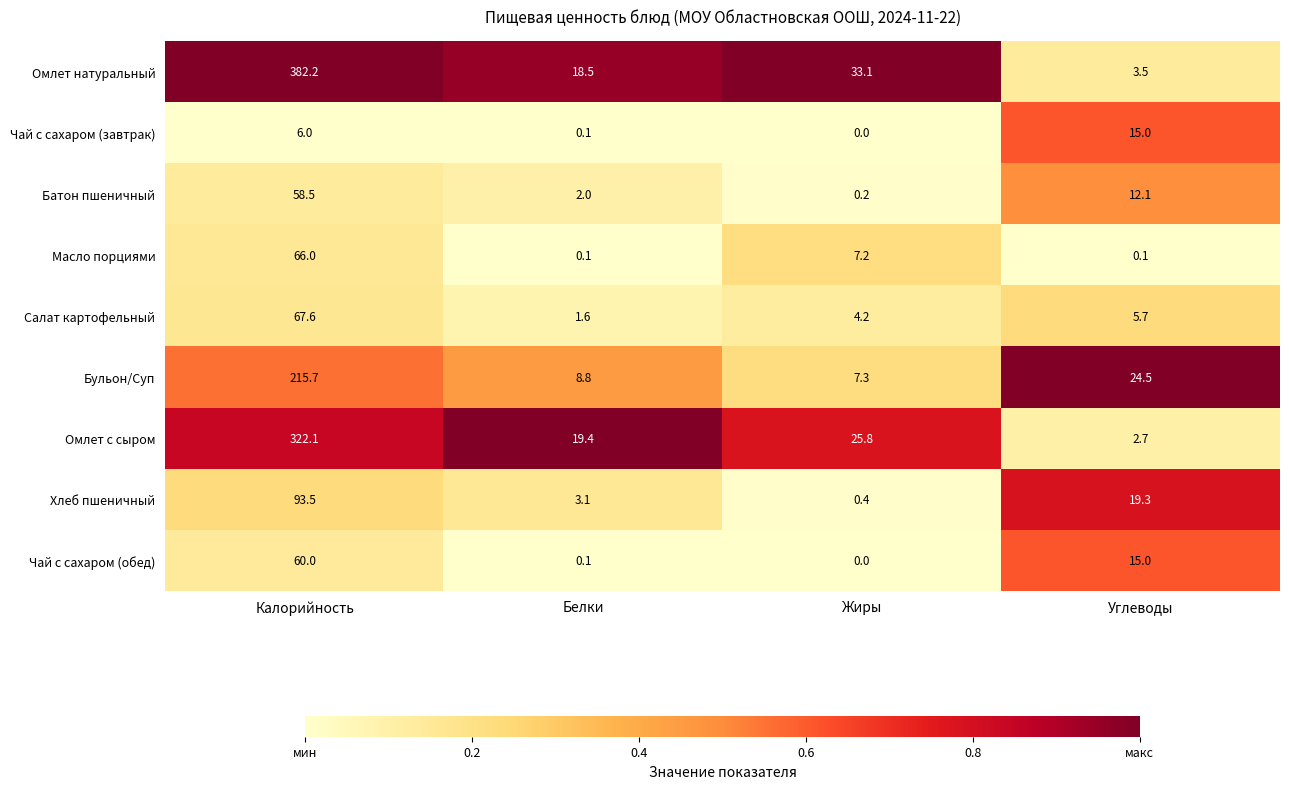

True or false: Чай с сахаром (завтрак) has a value of 15.0 at Углеводы.

True